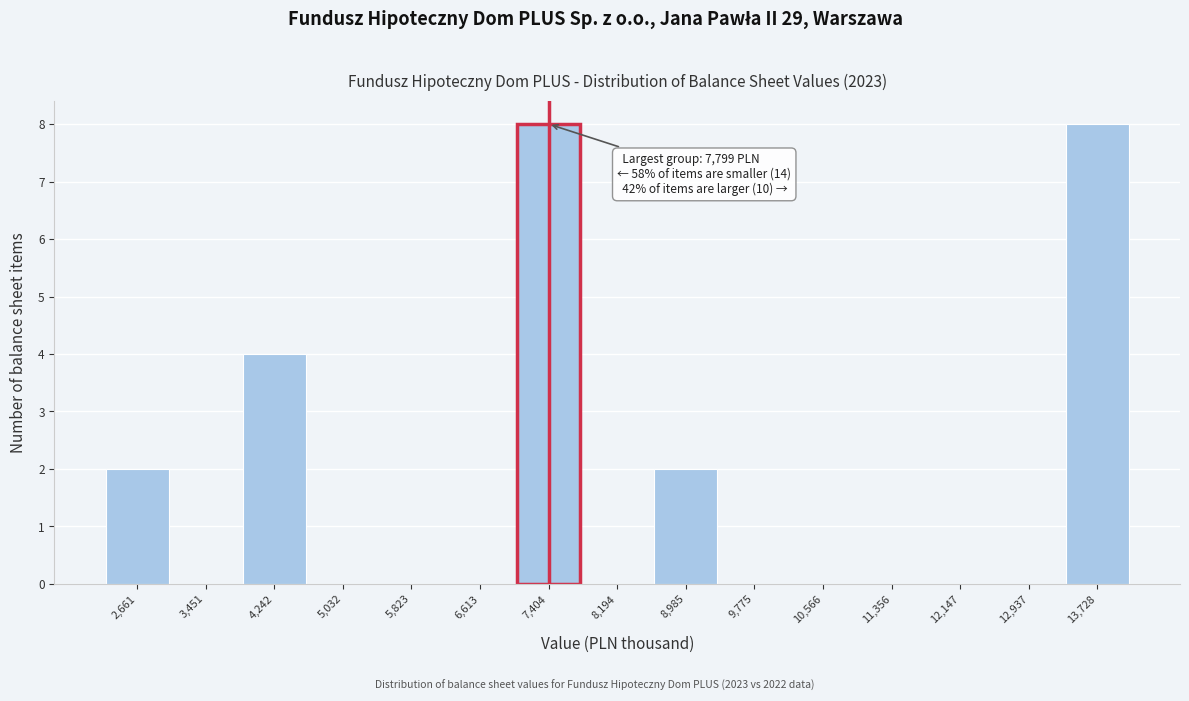

Reading left to right, list all the values displayed in this chart.

2,661=2	3,451=0	4,242=4	5,032=0	5,823=0	6,613=0	7,404=8	8,194=0	8,985=2	9,775=0	10,566=0	11,356=0	12,147=0	12,937=0	13,728=8